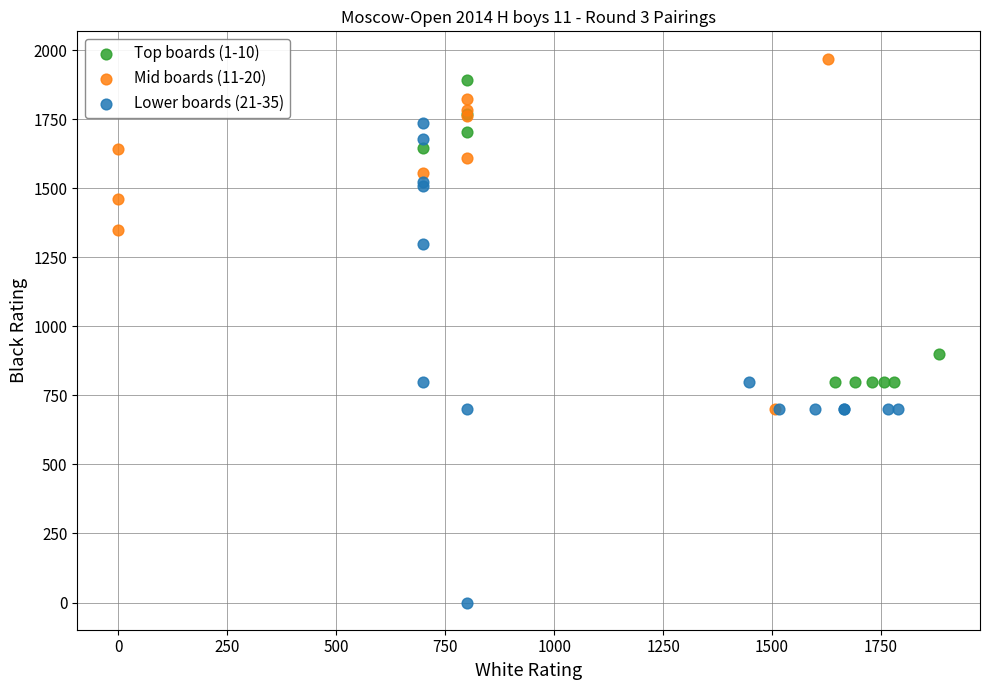

Which series has the widest spread of Y values?

Lower boards (21-35)